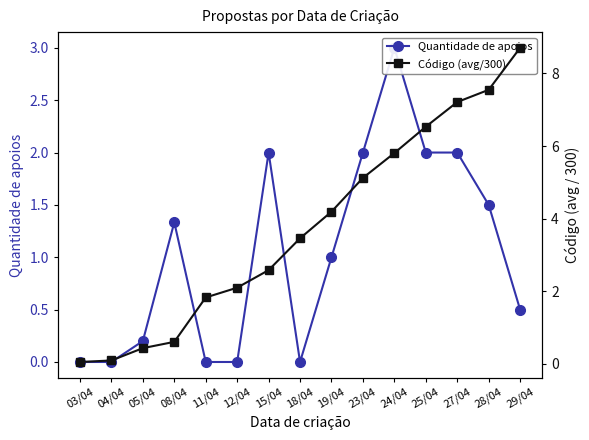

The value of Quantidade de apoios at 27/04 is 1.3. True or false?

False